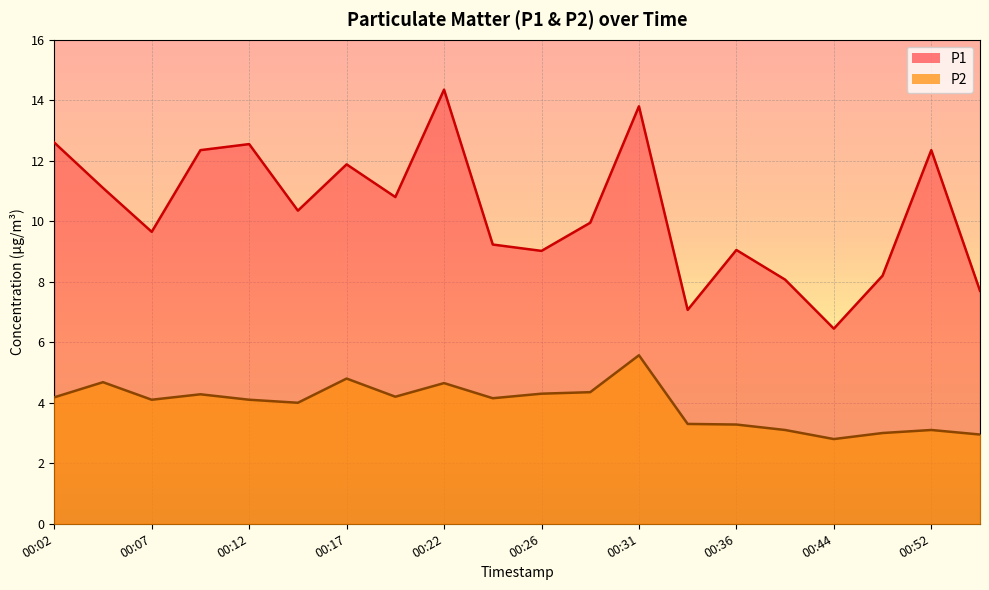

What is the total value across all series at 00:44?

9.2